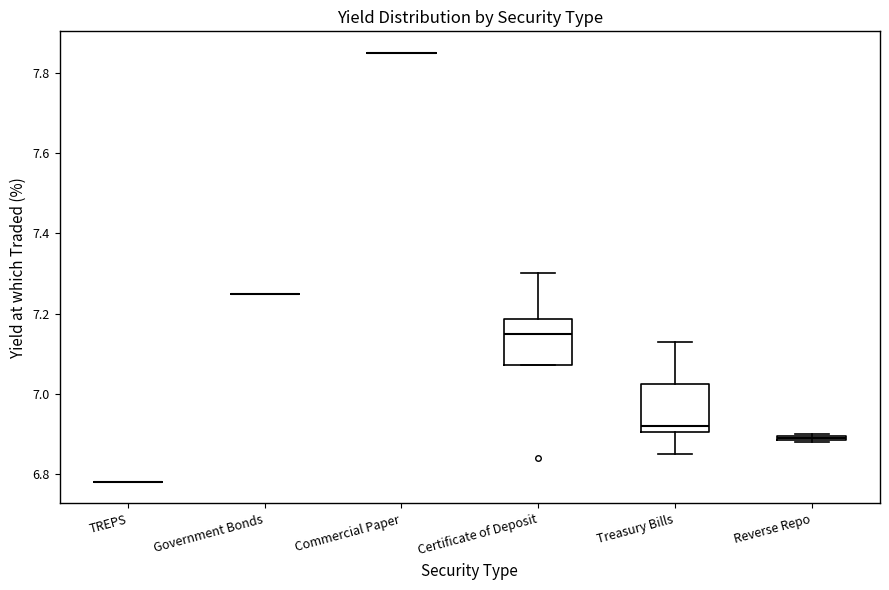

Where does the lower whisker of the box for Treasury Bills end on the y-axis? The values are not printed on the chart, so give them approximately, as read against the axis.

6.86